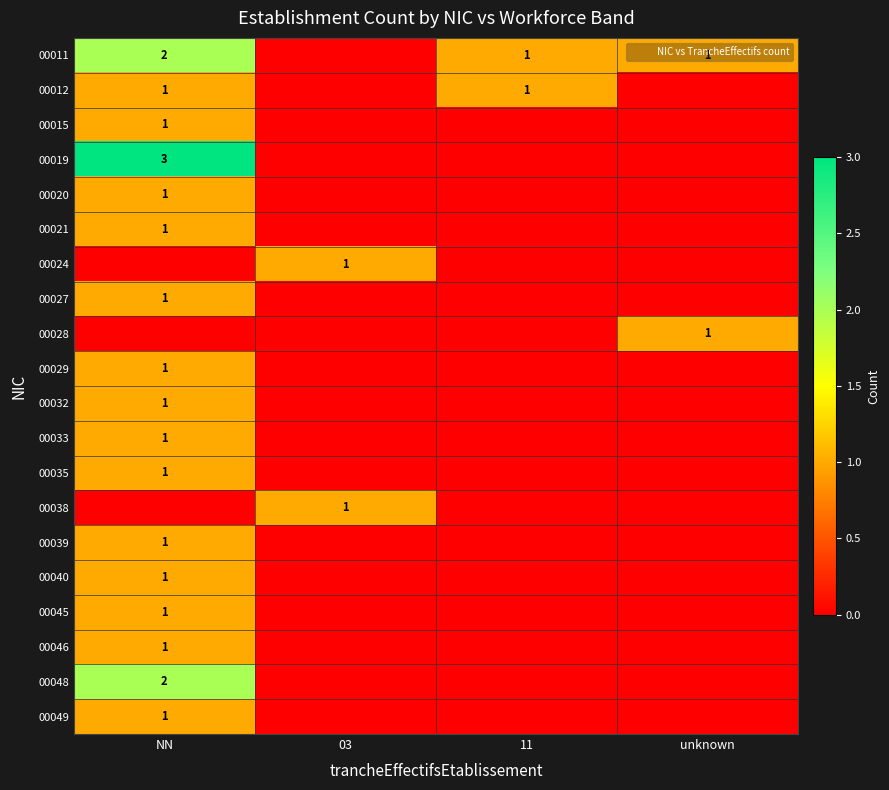

What is the total value across all series at 11?

2